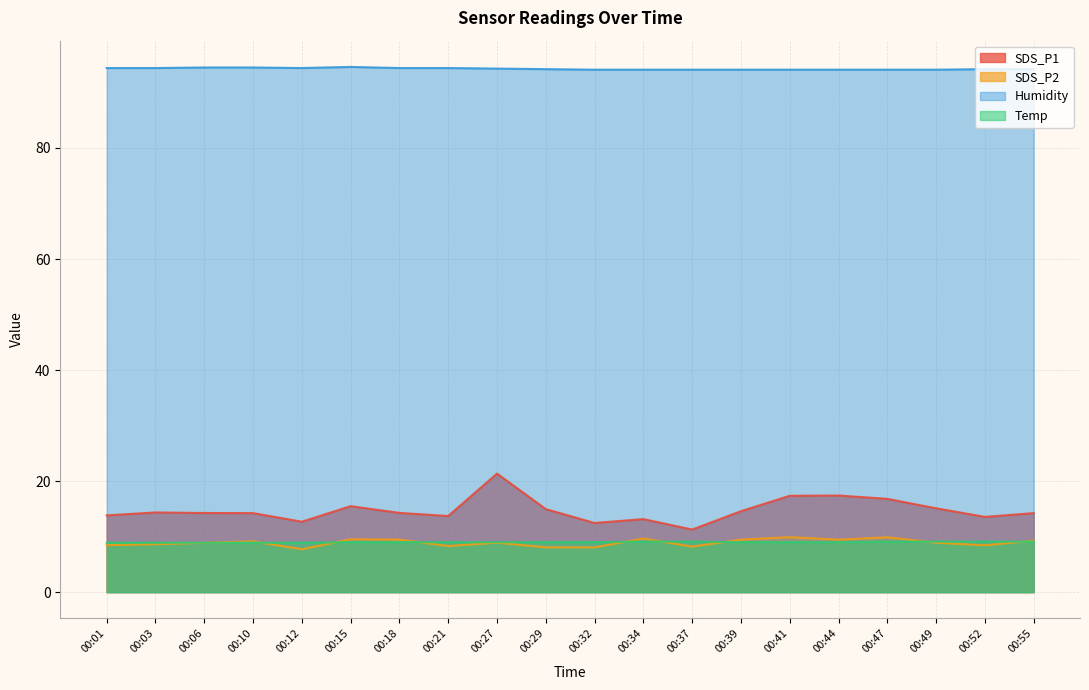

How many Temp values are between 9 and 10?

15